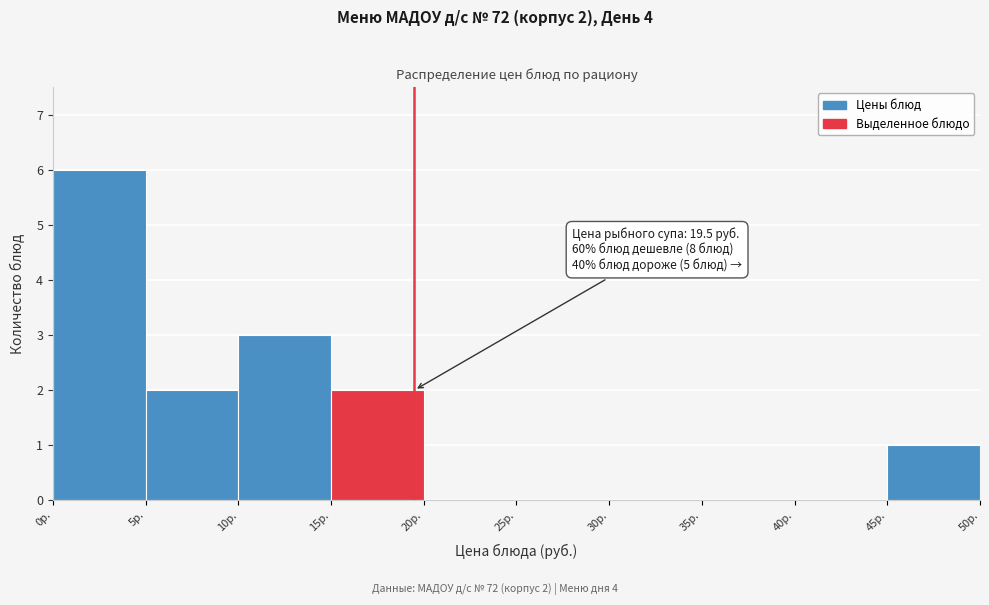

Which range on the x-axis has the tallest bar?

0 to 5